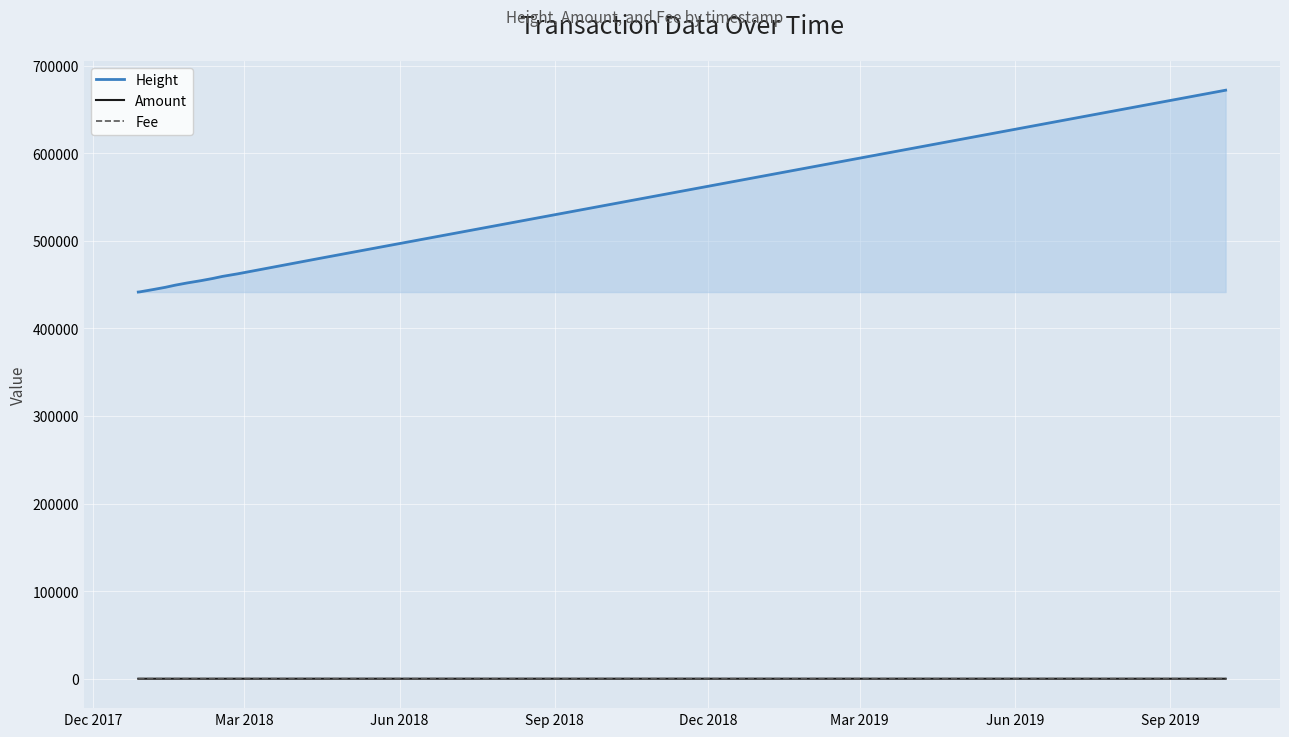

True or false: Height and Amount cross at least once.

False